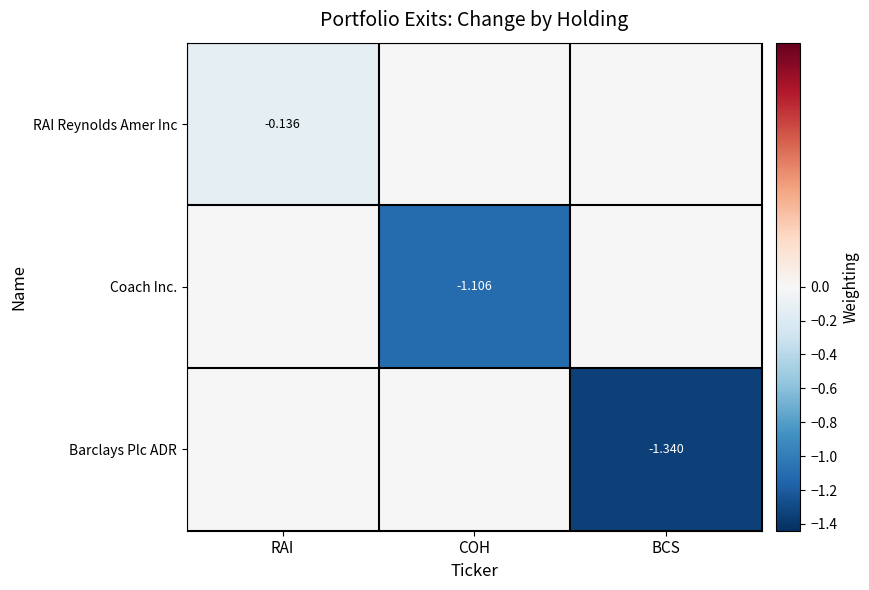

What is the sum of all Coach Inc. values?

-1.1